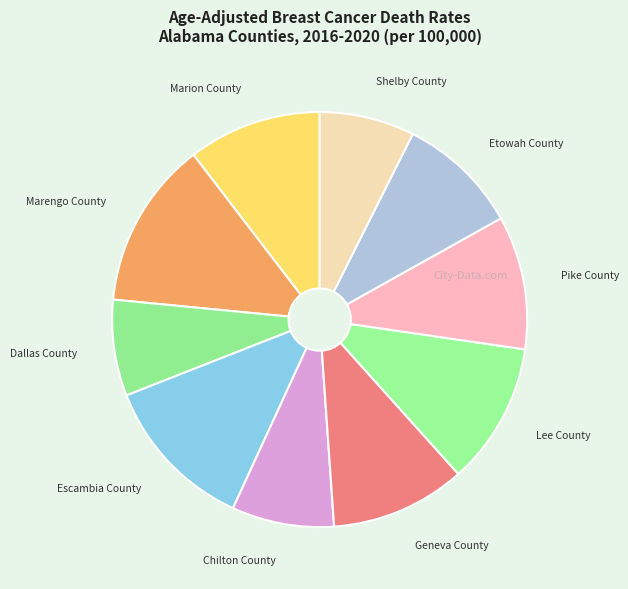

True or false: Marion County accounts for 10% of the total.

True